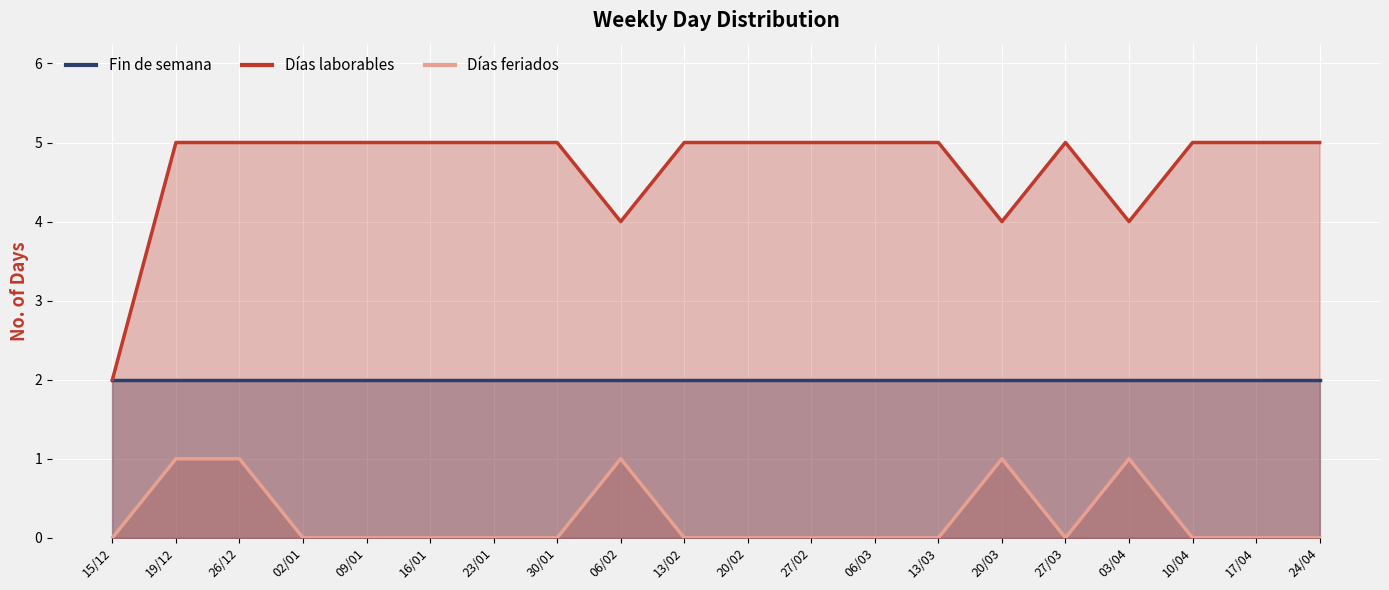

Where is Días laborables nearest to the value 3?

15/12